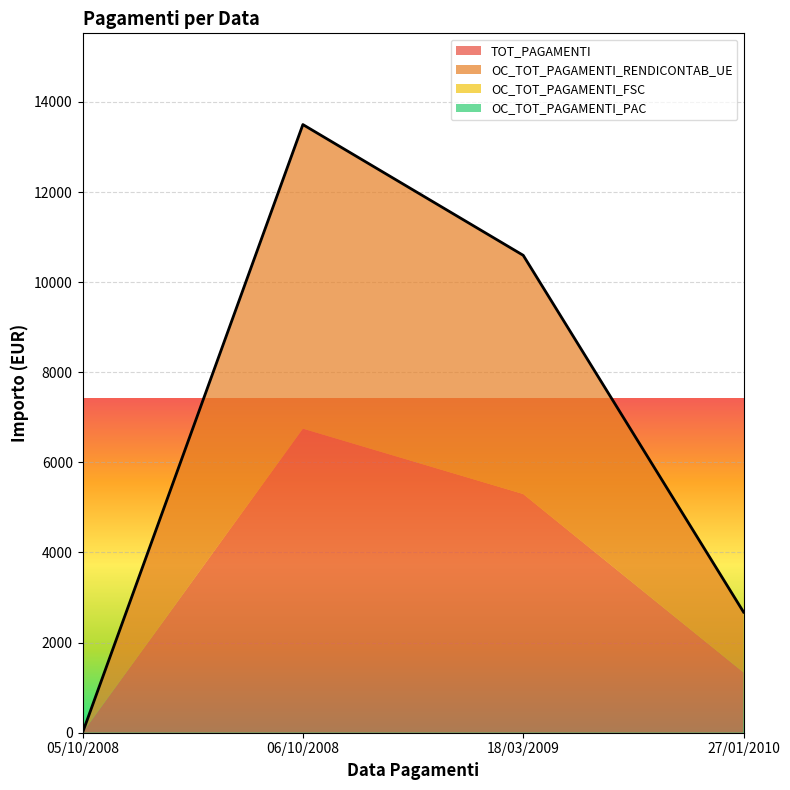

At which category is the sum across all series the highest?

06/10/2008